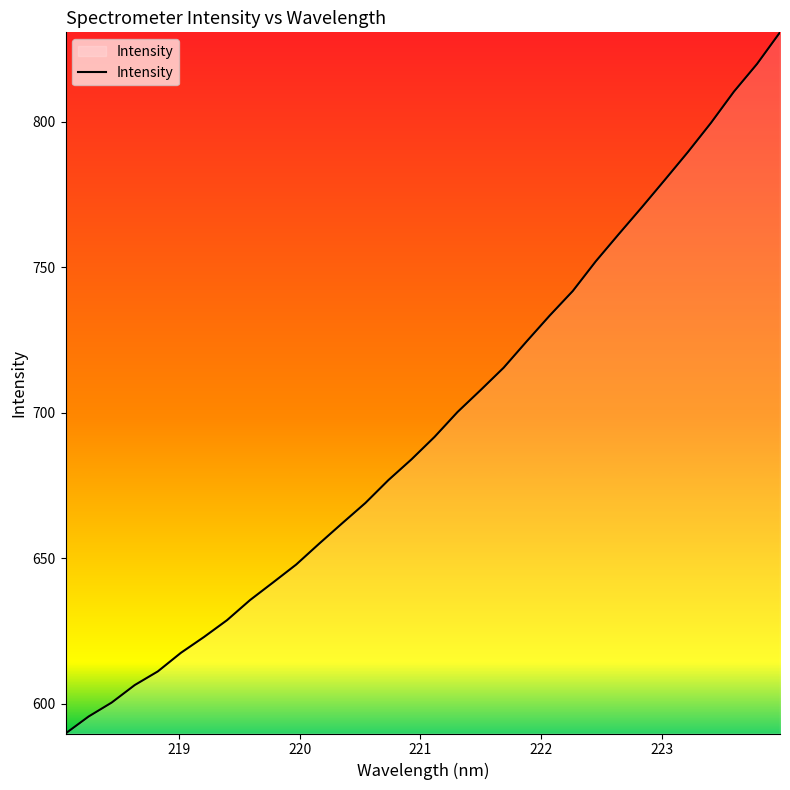

What is the minimum value shown in the chart?

589.7